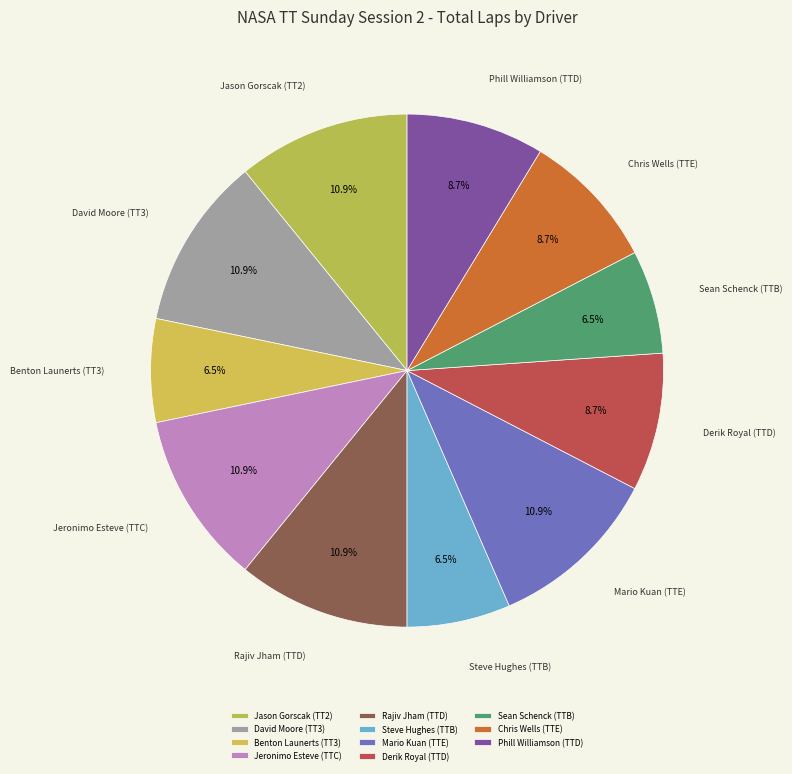

What is the largest slice in the pie chart?

Jason Gorscak (TT2)